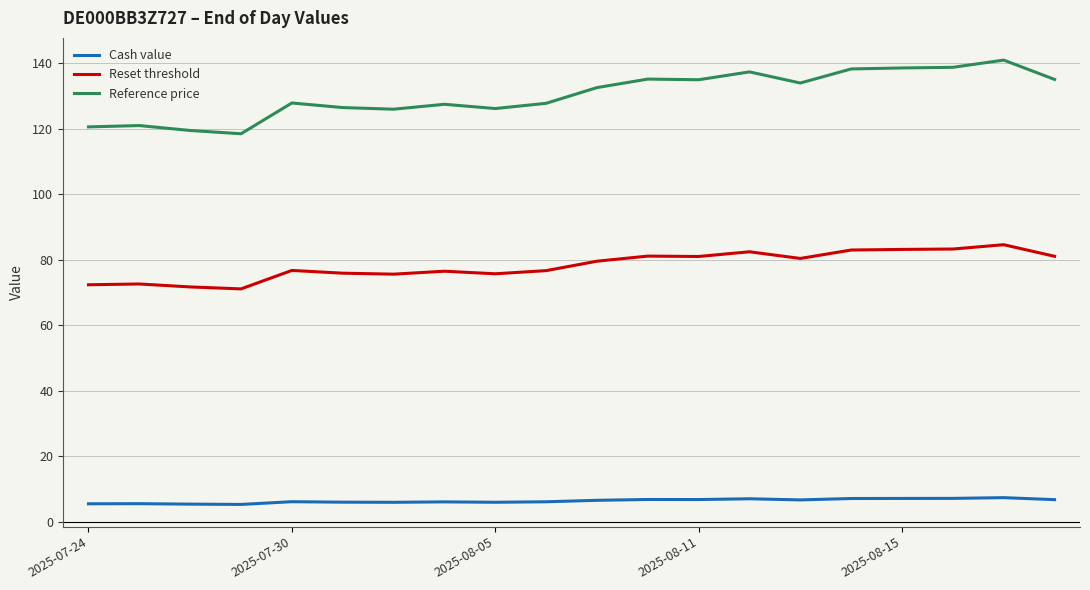

What is the greatest value displayed?

141.0